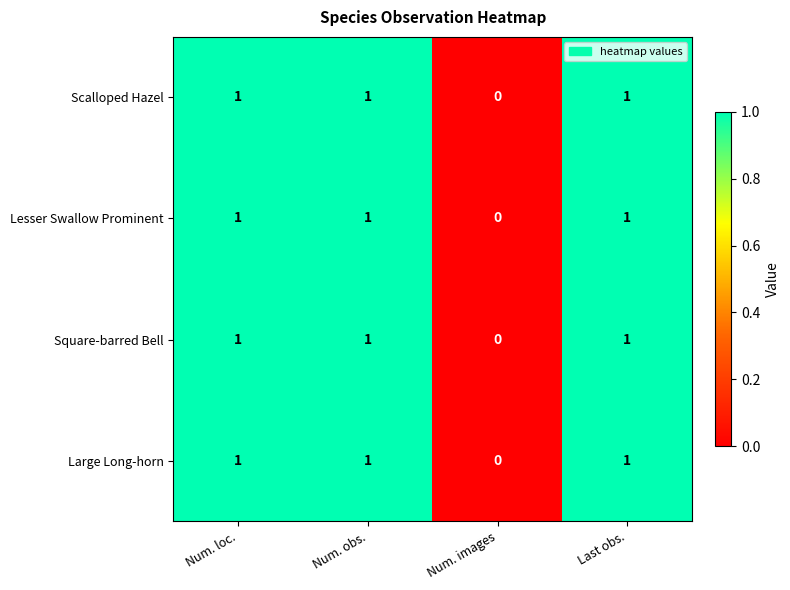

How many values in the Large Long-horn series are below 1?

1